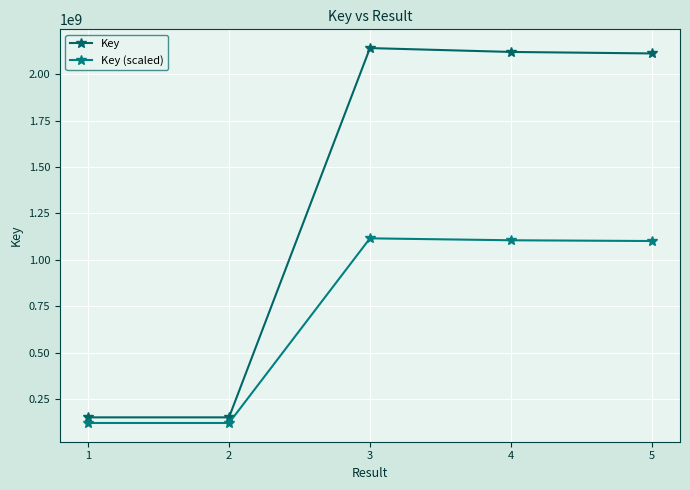

True or false: Key and Key (scaled) cross at least once.

False